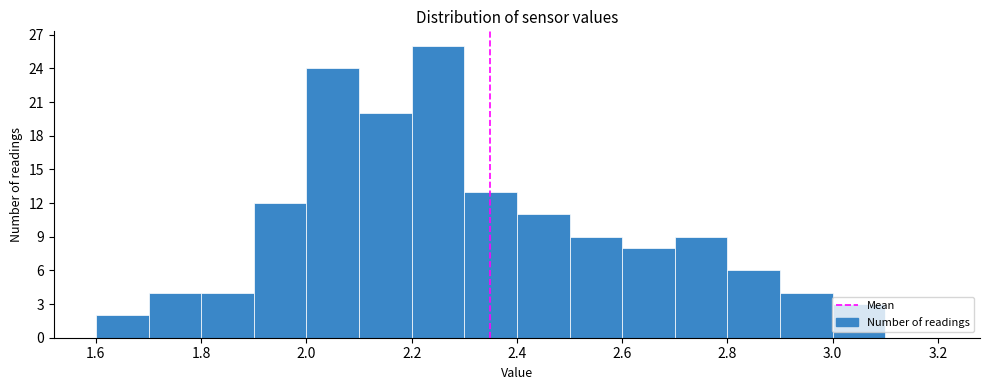

How tall is the bar that spans 2.7 to 2.8 on the x-axis? The values are not printed on the chart, so give them approximately, as read against the axis.

9